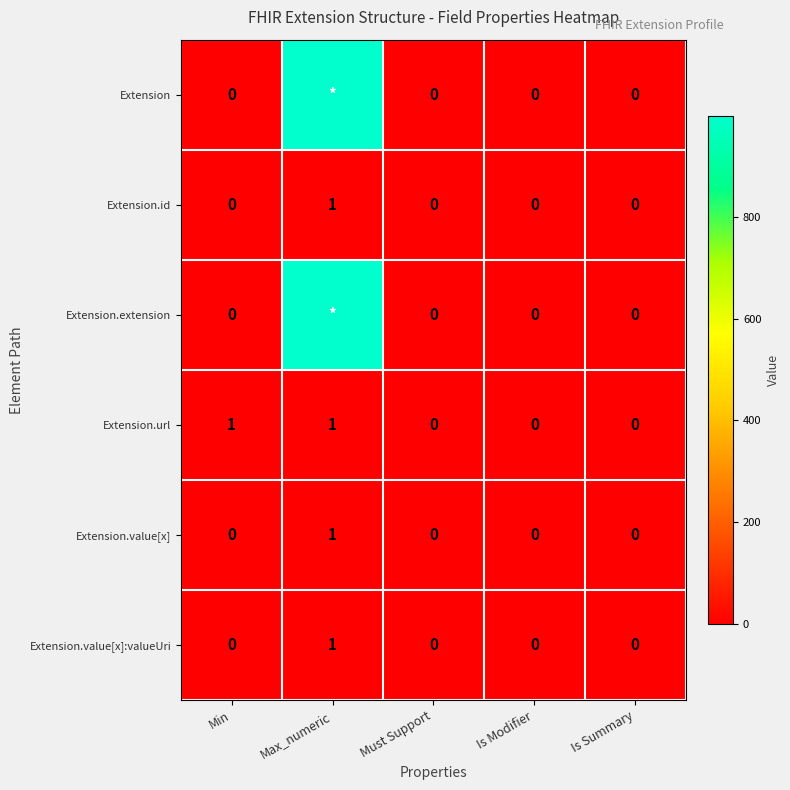

How many Extension.value[x]:valueUri values are between 0 and 1?

5